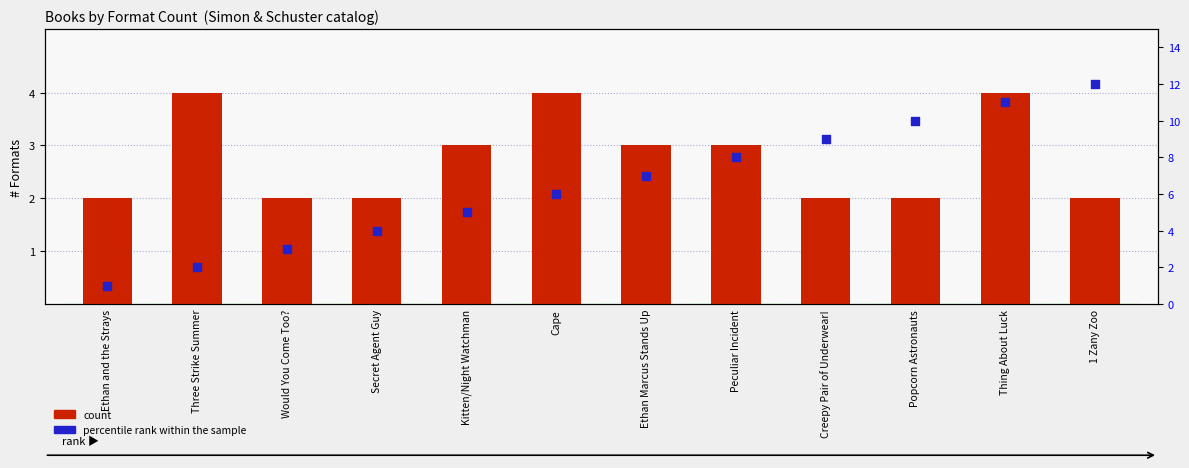

Which series has the widest spread of Y values?

percentile rank within the sample